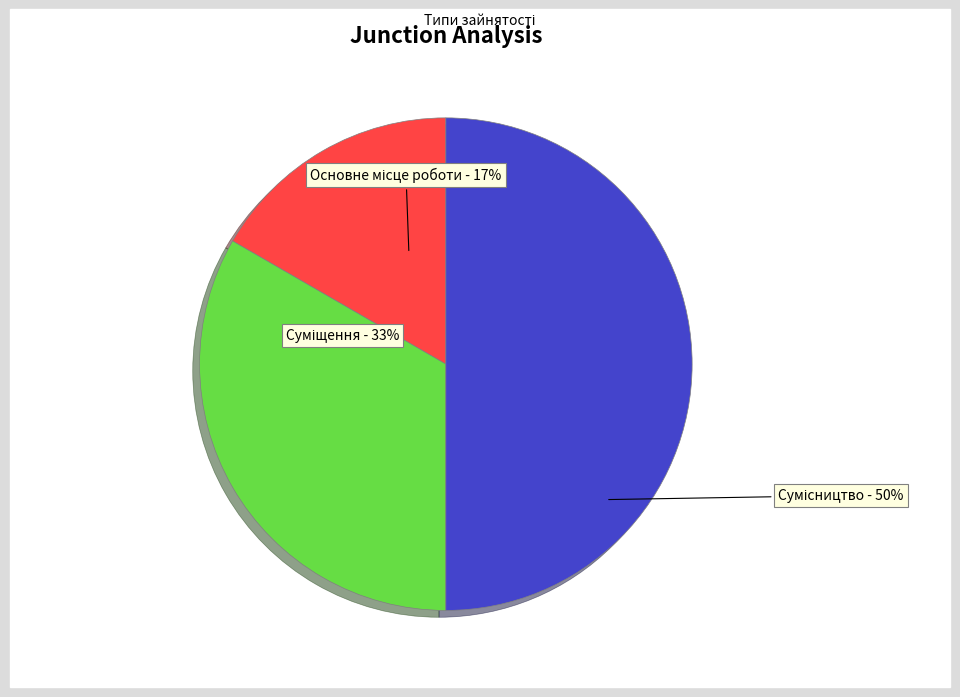

How many segments does this pie chart have?

3